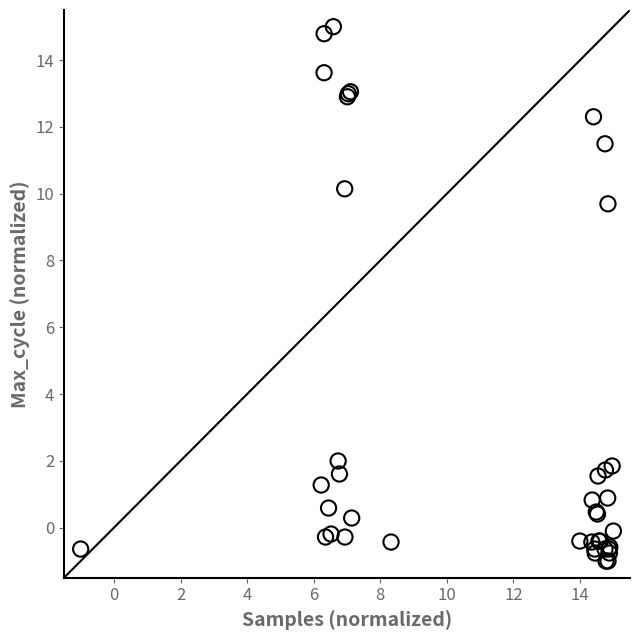

What Y value in the scatter plot is closest to 7?

9.7